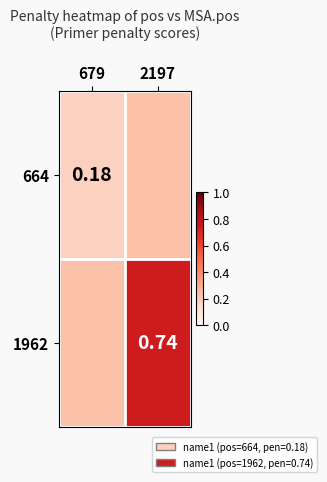

What is the sum of all 664 values?

0.4